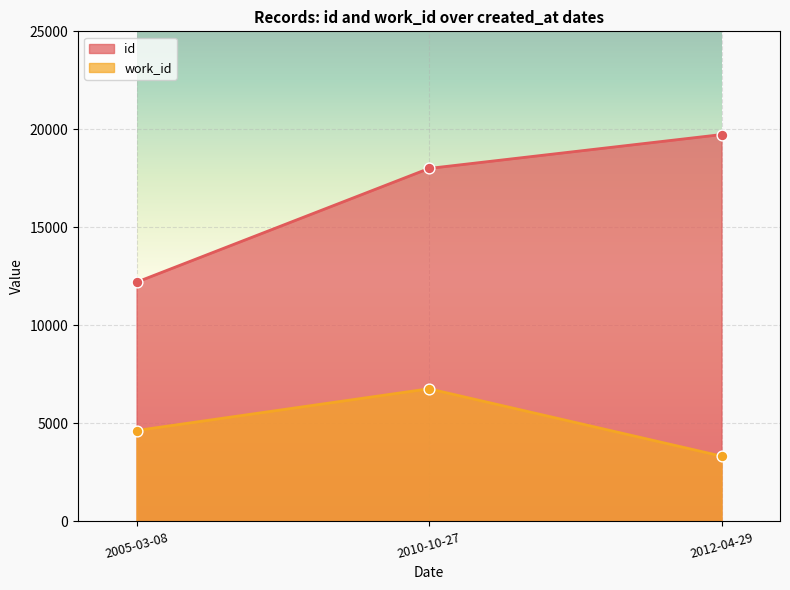

What are all the series names shown in the legend?

id, work_id